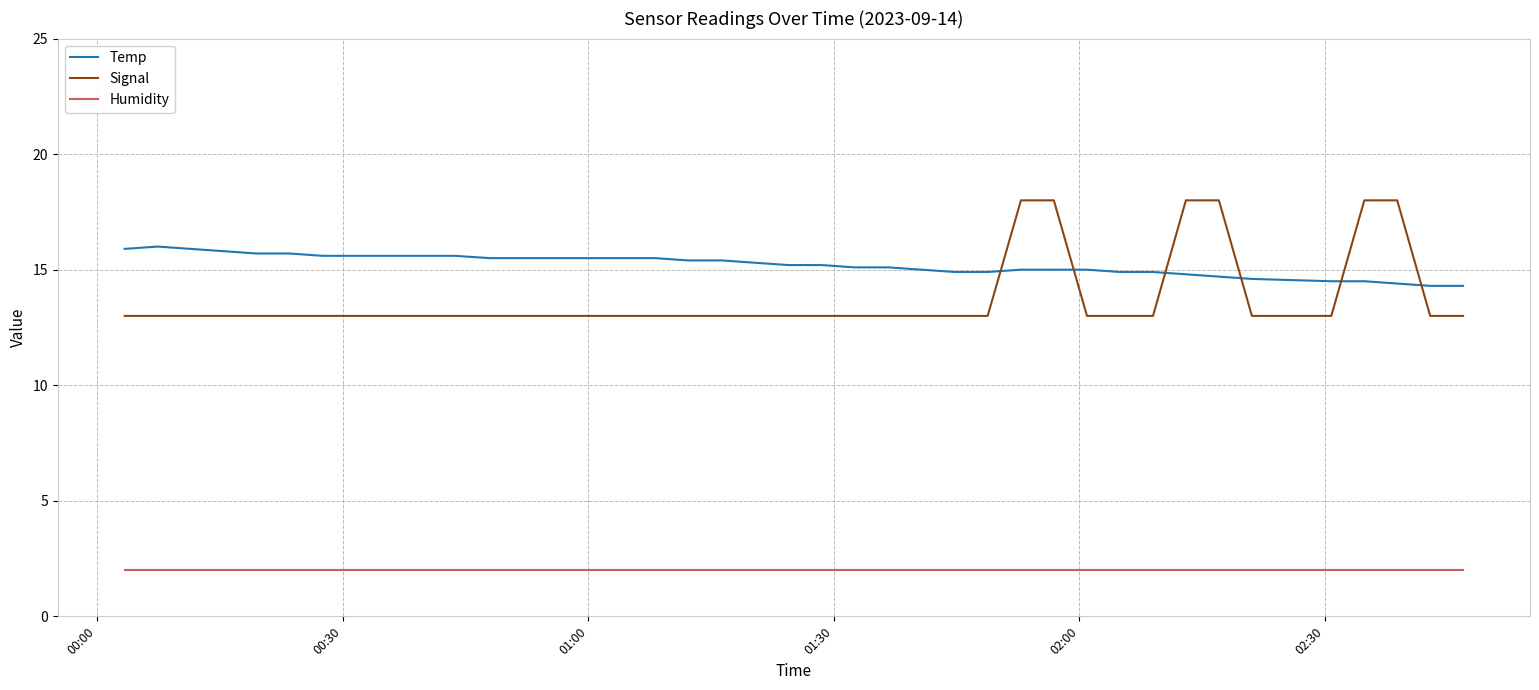

Which series has the largest range (max minus min)?

Signal